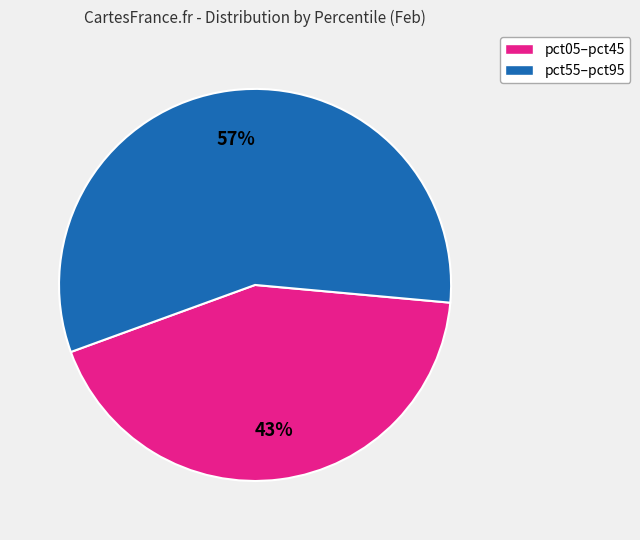

Does any single category account for the majority?

Yes